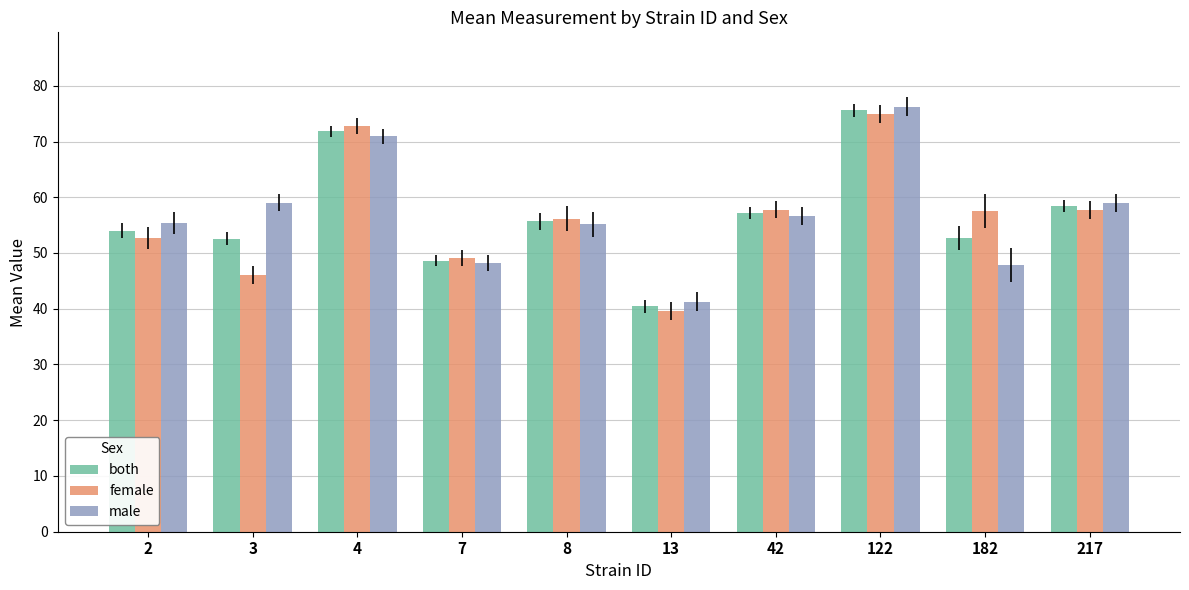

Which series has the largest range (max minus min)?

female